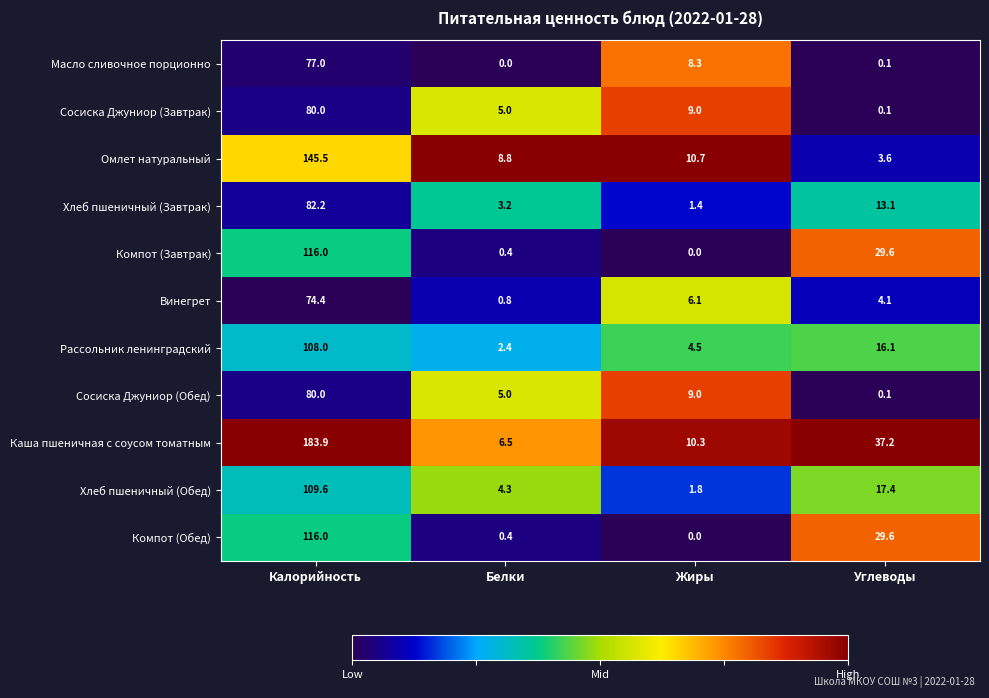

At which category does the chart reach its peak across all series?

Калорийность